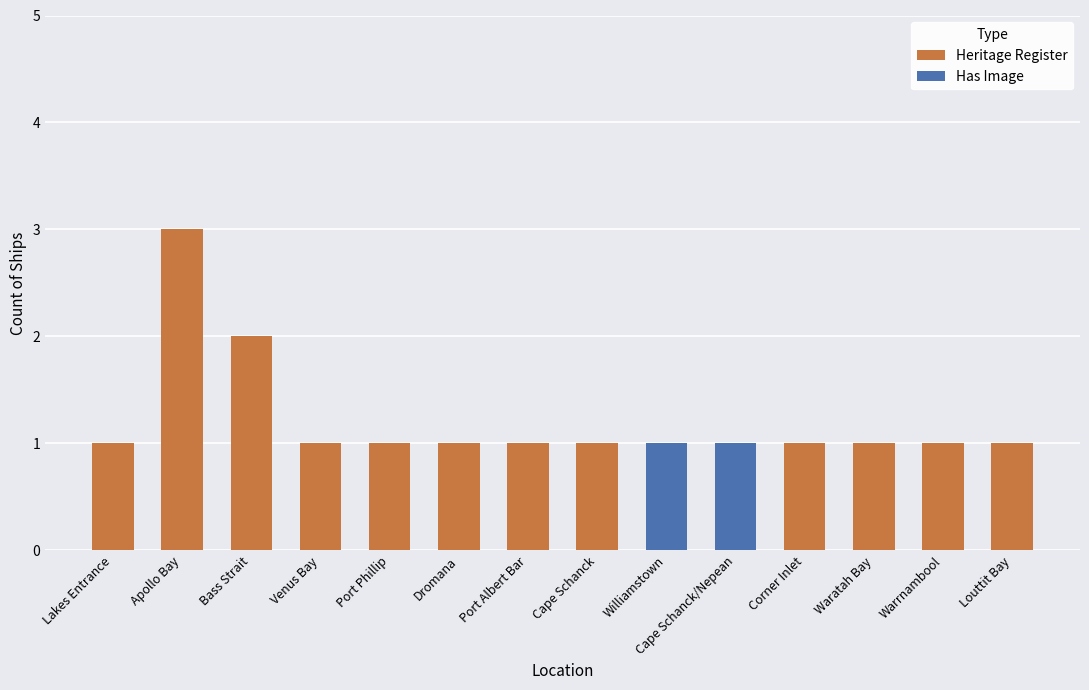

Which has a higher value, Warrnambool or Bass Strait?

Bass Strait